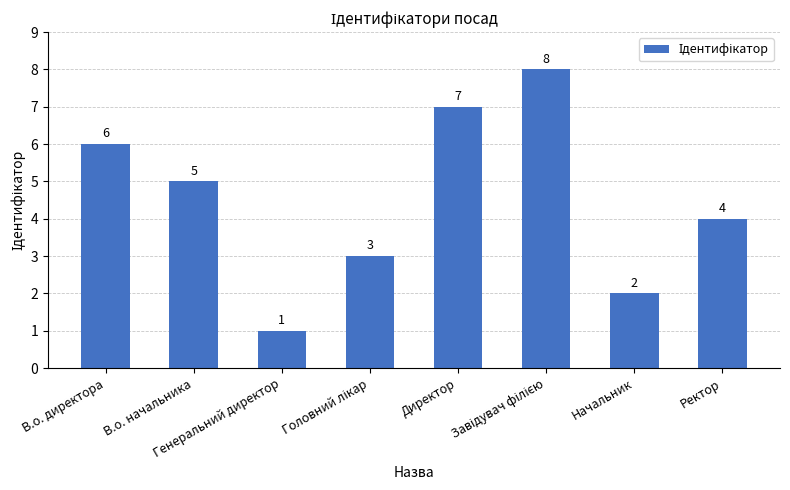

What is the difference between the second highest and second lowest values?

5